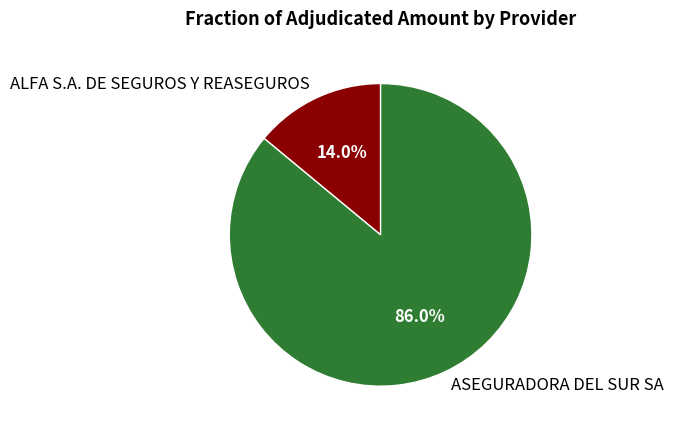

Combined, what portion of the pie is ALFA S.A. DE SEGUROS Y REASEGUROS and ASEGURADORA DEL SUR SA?

100.0%